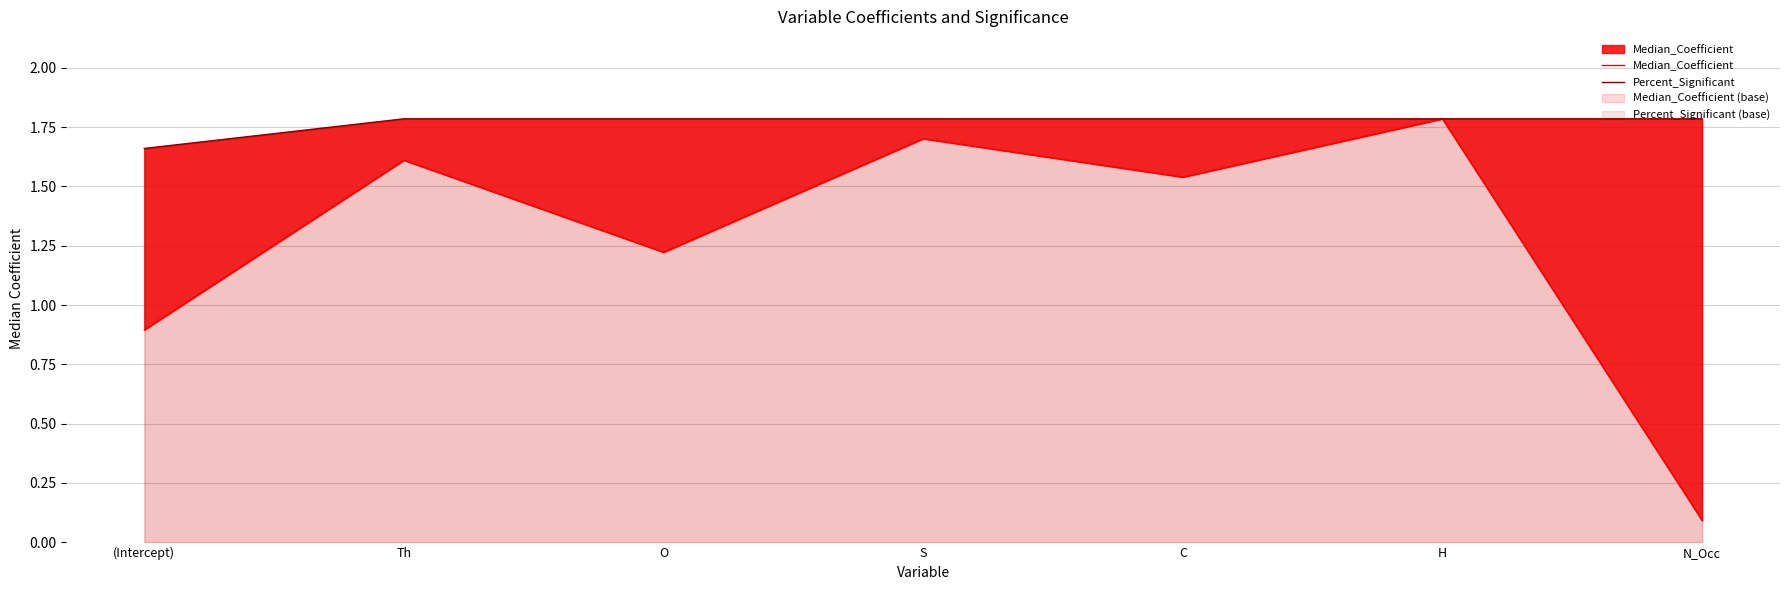

Where is Median_Coefficient nearest to the value 0?

N_Occ